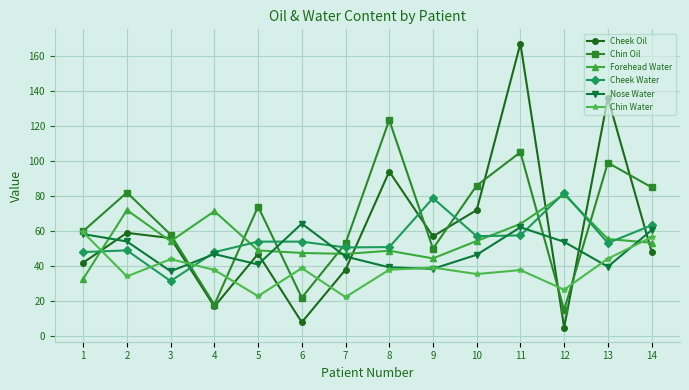

Between which two adjacent categories do Forehead Water and Chin Oil first intersect?

3 and 4